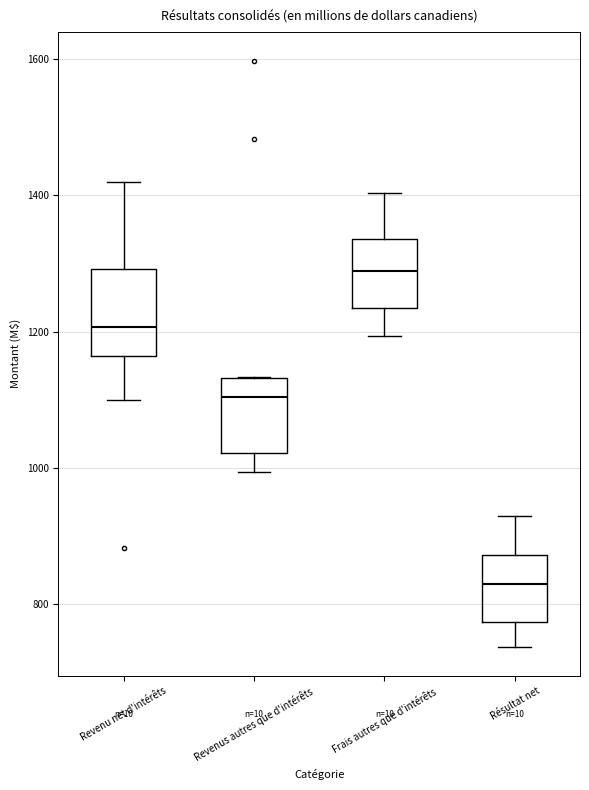

Reading left to right, transcribe this box plot: for each box, give where its median line is, the range the box spans, and where its two whiskers end, as read against the y-axis. The values are not printed on the chart, so give them approximately, as read against the axis.

Revenu net d'intérêts: median 1200, box 1160 to 1300, whiskers 1100 to 1420
Revenus autres que d'intérêts: median 1100, box 1020 to 1140, whiskers 1000 to 1140
Frais autres que d'intérêts: median 1280, box 1240 to 1340, whiskers 1200 to 1400
Résultat net: median 820, box 780 to 880, whiskers 740 to 940